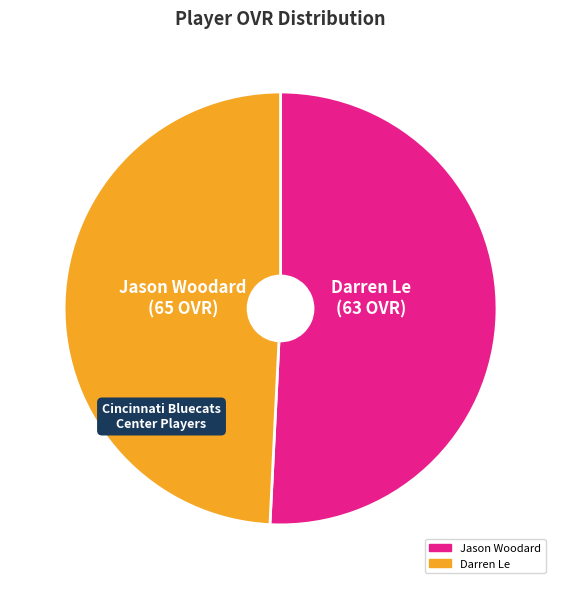

Do Jason Woodard and Darren Le together represent more than half of the pie?

Yes